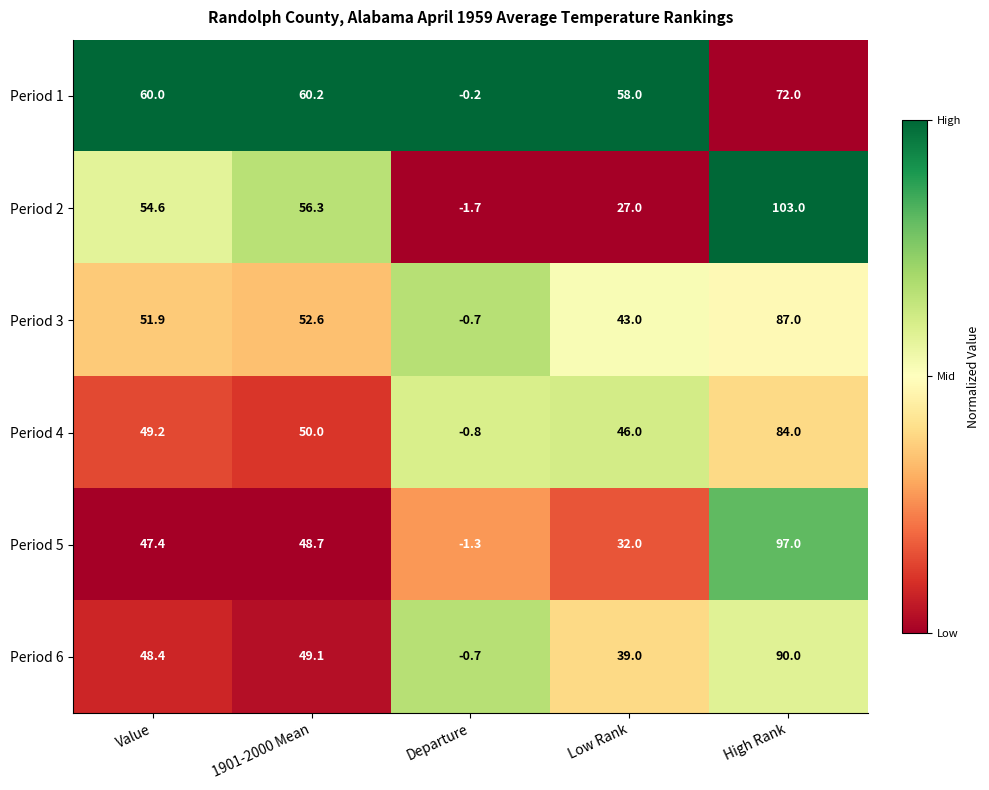

What is the difference between the highest and lowest values at High Rank?

31.0